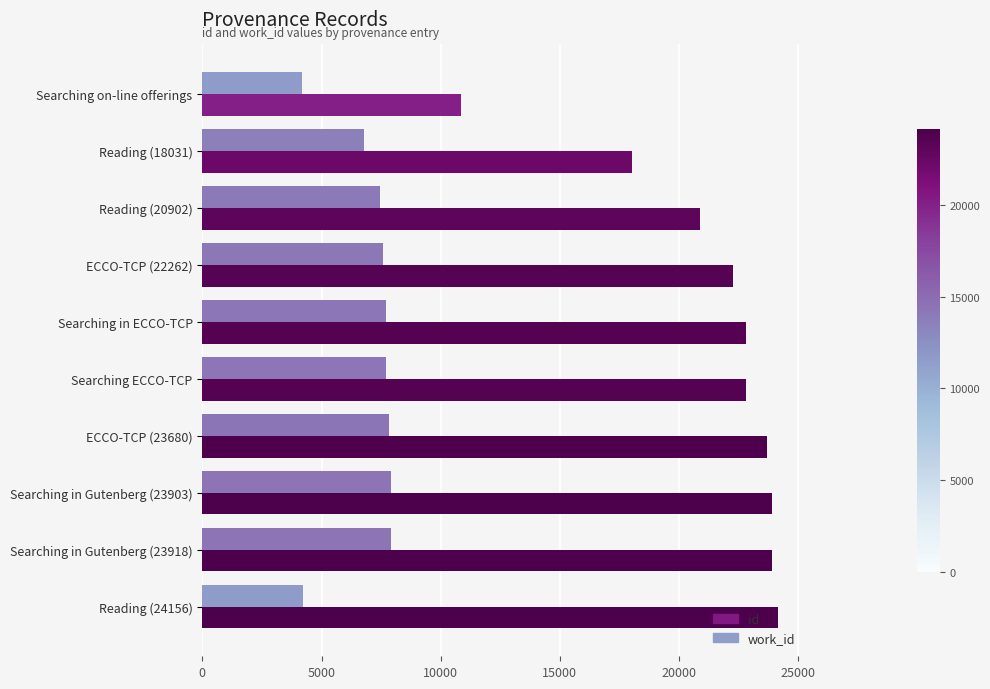

Rank the series by their average value, from lowest to highest.

work_id, id